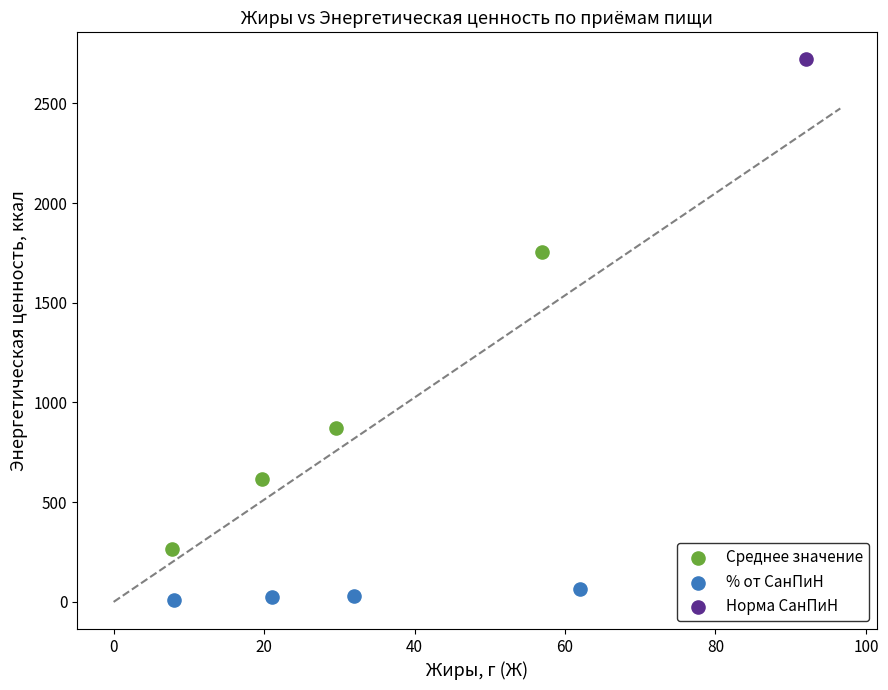

What are all the series names shown in the legend?

Среднее значение, % от СанПиН, Норма СанПиН